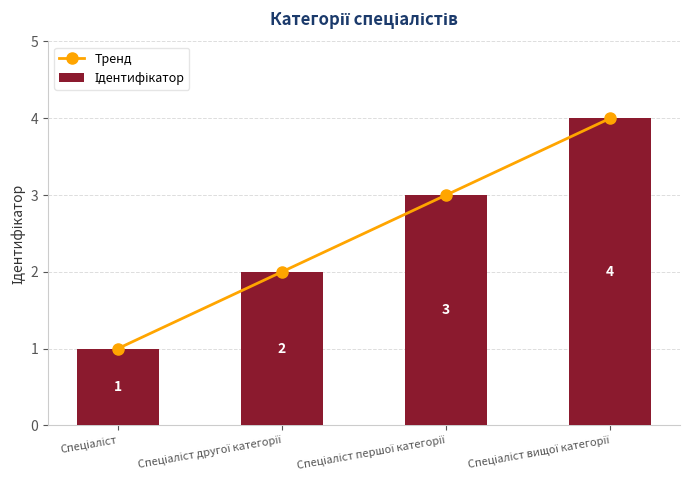

What is the maximum value shown in the chart?

4